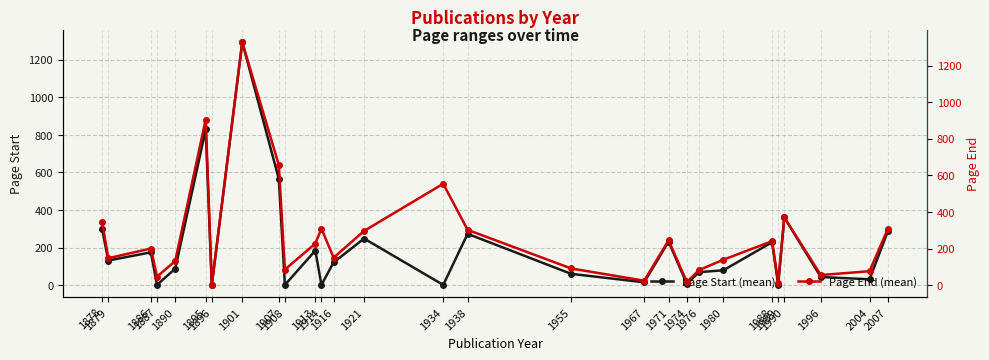

Which series has the largest total across all categories?

Page End (mean)